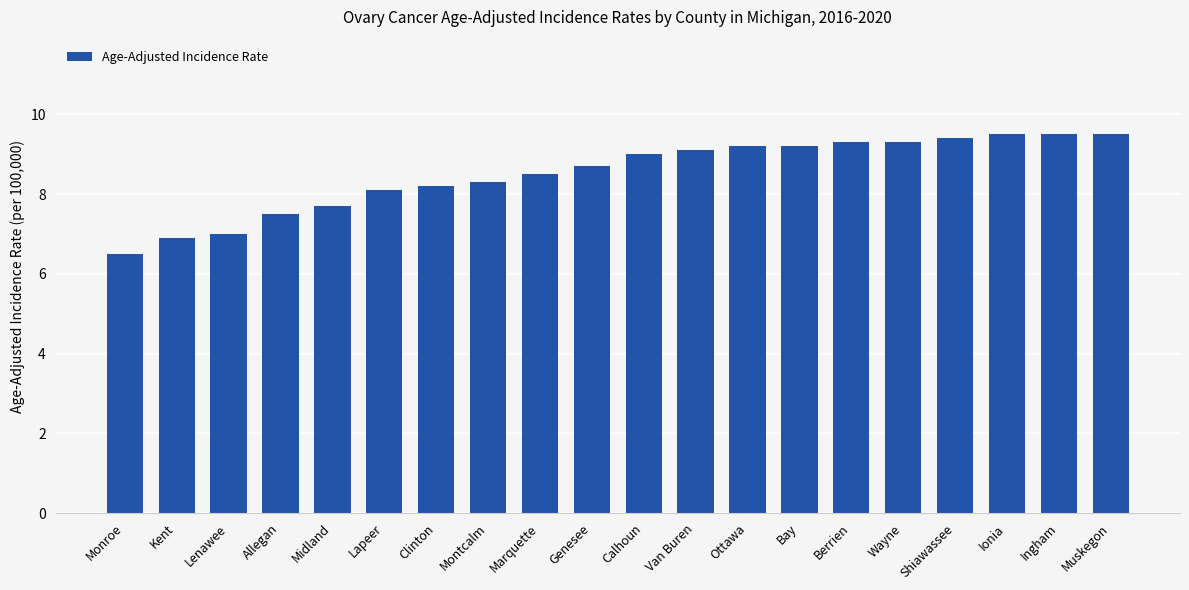

Does the chart contain stacked bars?

No